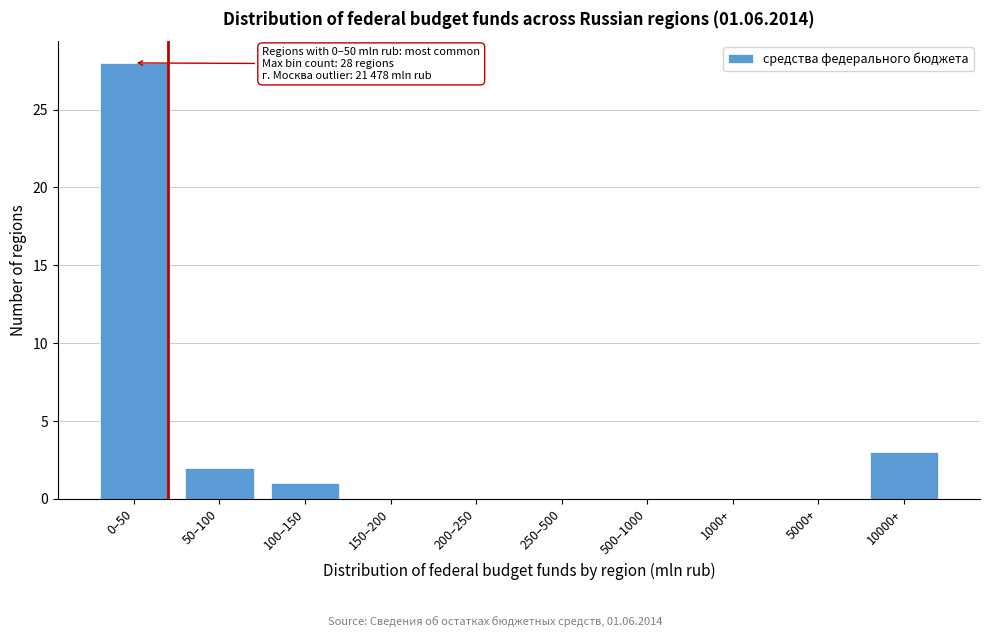

Reading left to right, transcribe all the data shown in this chart.

0–50=28	50–100=2	100–150=1	150–200=0	200–250=0	250–500=0	500–1000=0	1000+=0	5000+=0	10000+=3